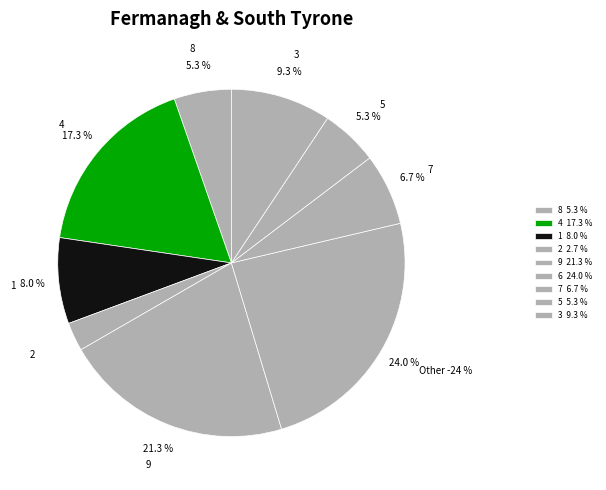

Which category has the smallest portion of the pie?

2